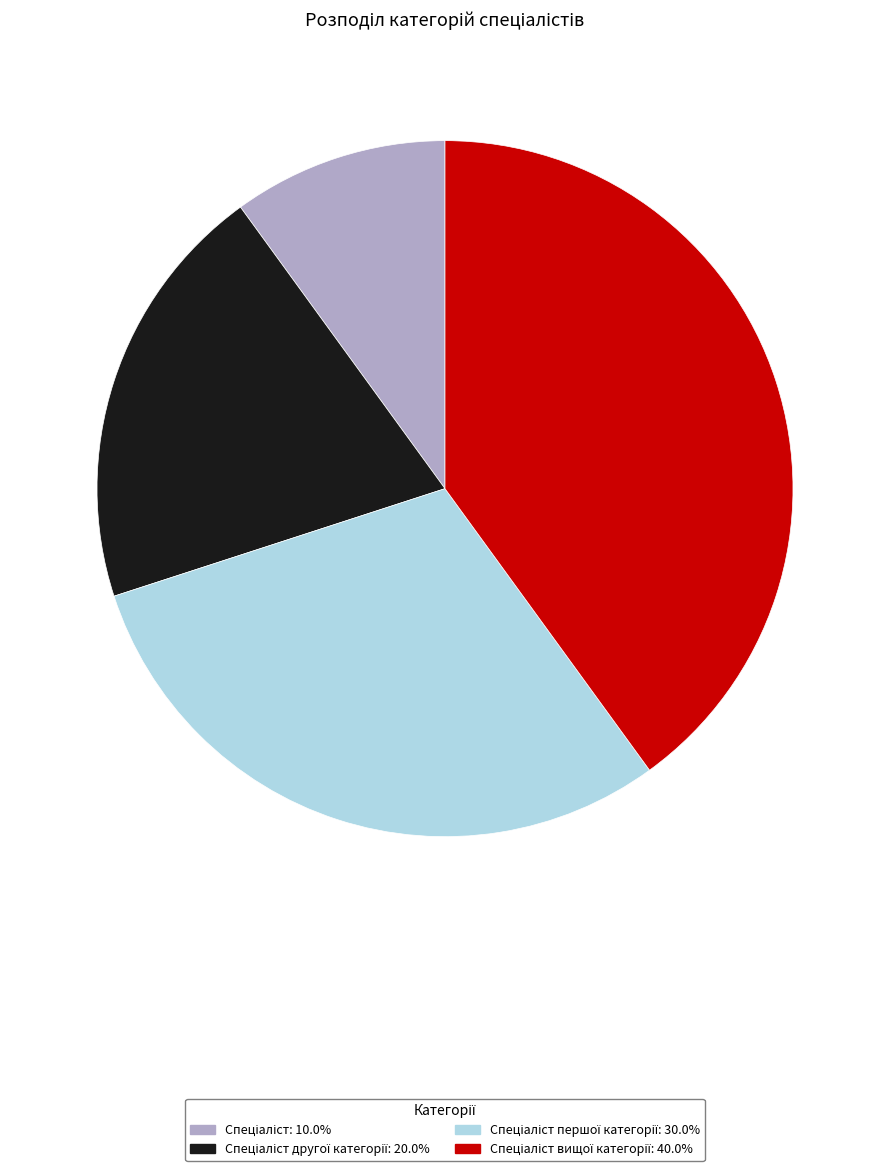

Is there any slice that represents more than half of the pie?

No